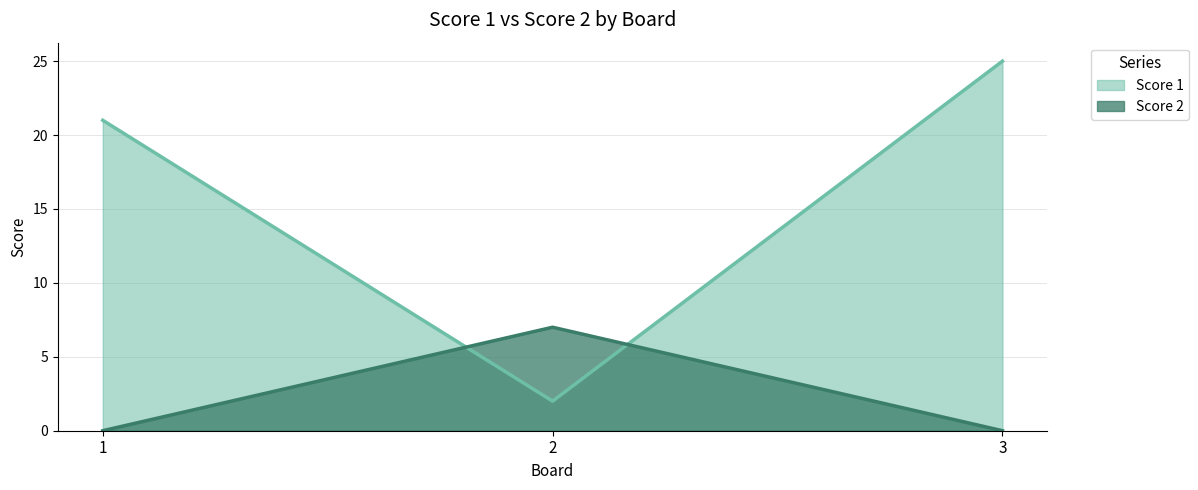

What is the average value of the Score 1 series?

16